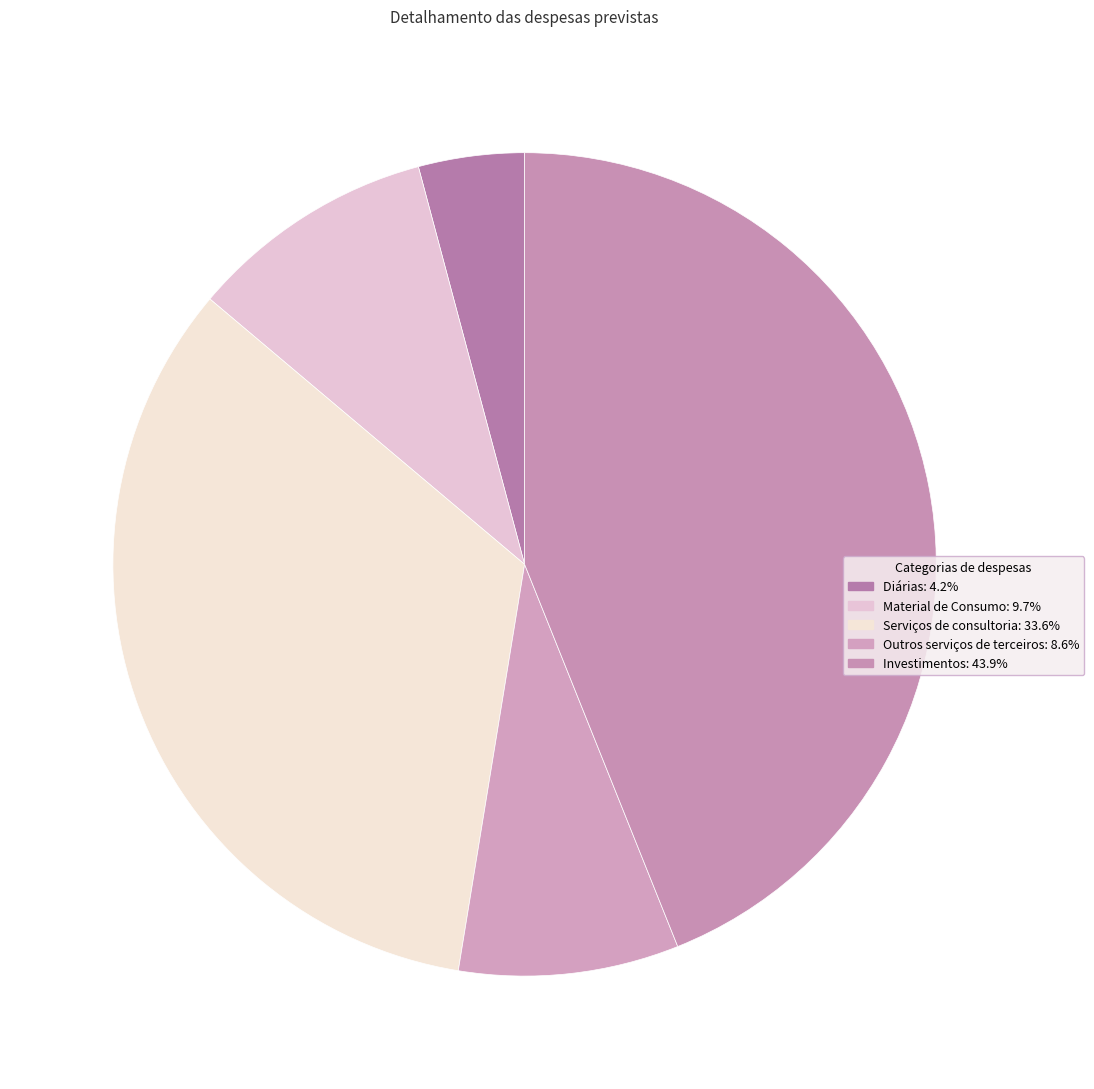

How many slices are in this pie chart?

5